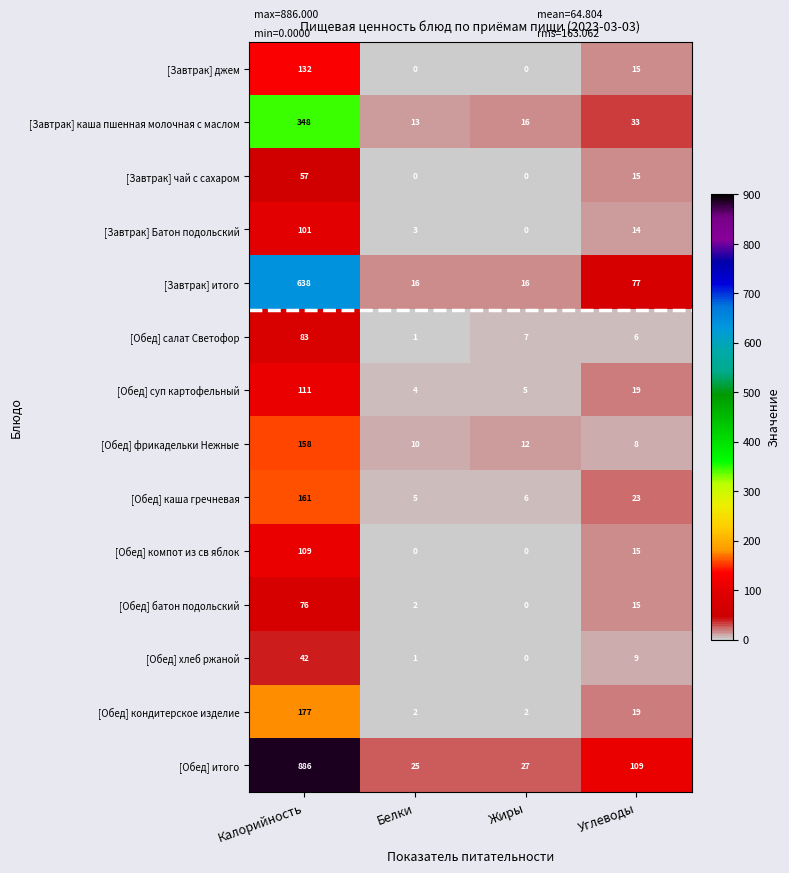

The value of [Завтрак] Батон подольский at Углеводы is 14. True or false?

True